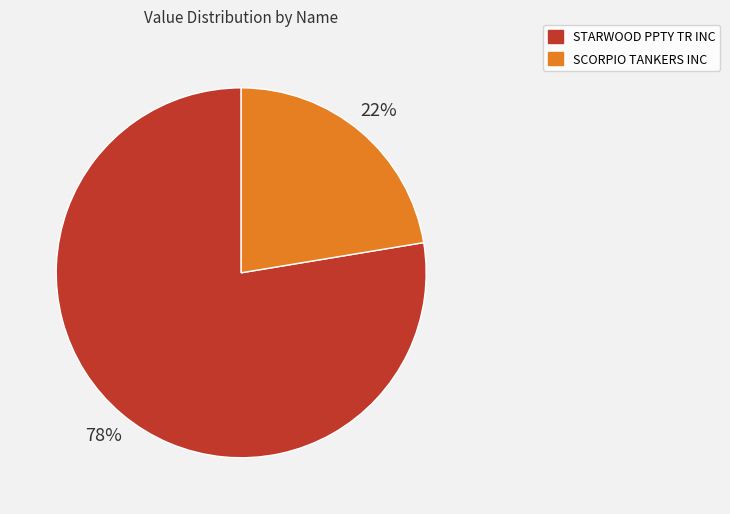

The STARWOOD PPTY TR INC slice represents 71% of the pie. True or false?

False